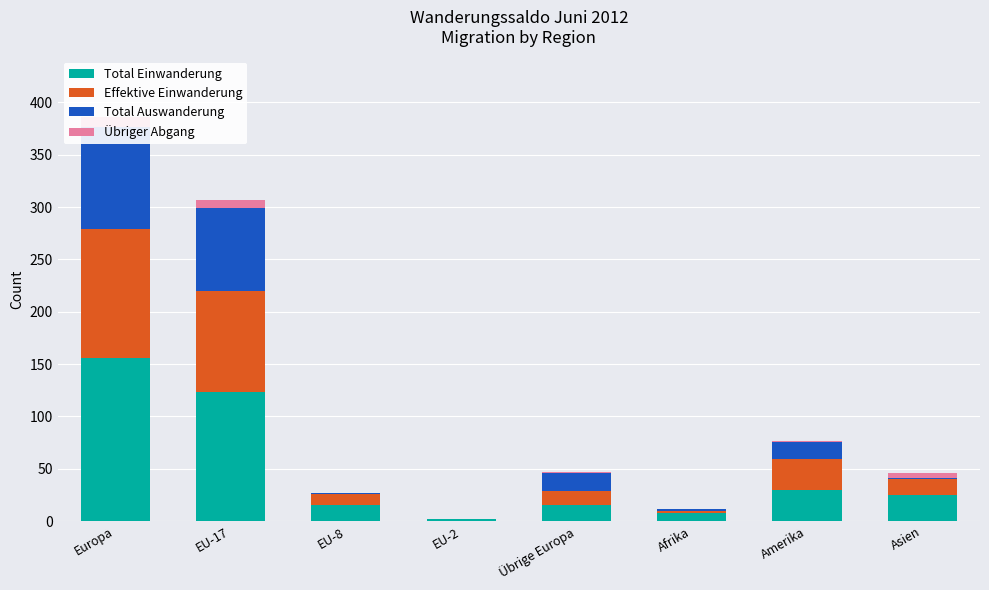

What is the difference between the maximum and second lowest values in the Effektive Einwanderung series?

121